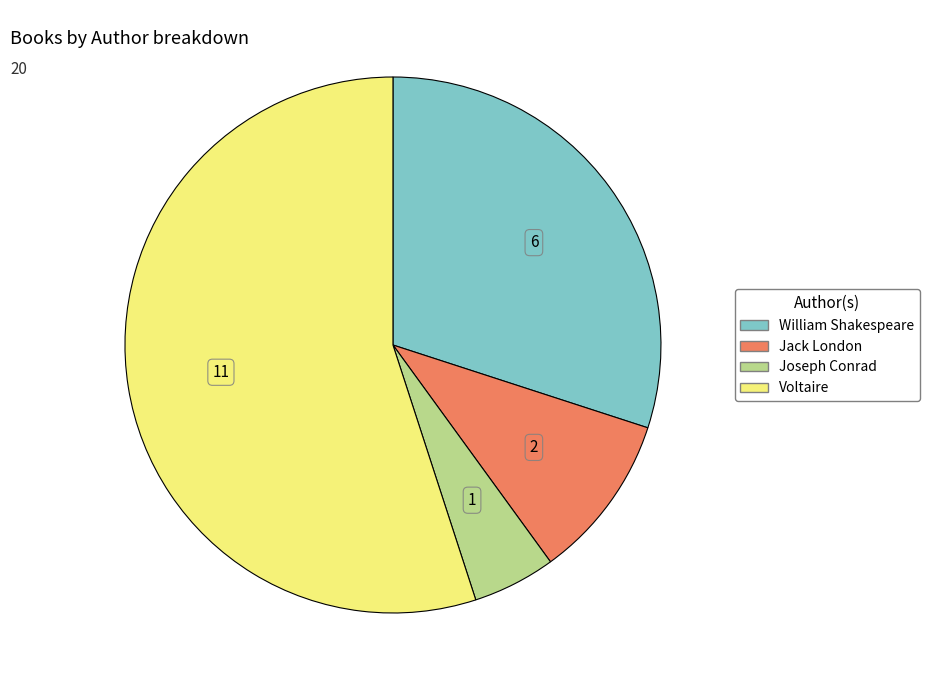

Approximately how many times larger is the value at Voltaire compared to William Shakespeare?

1.8